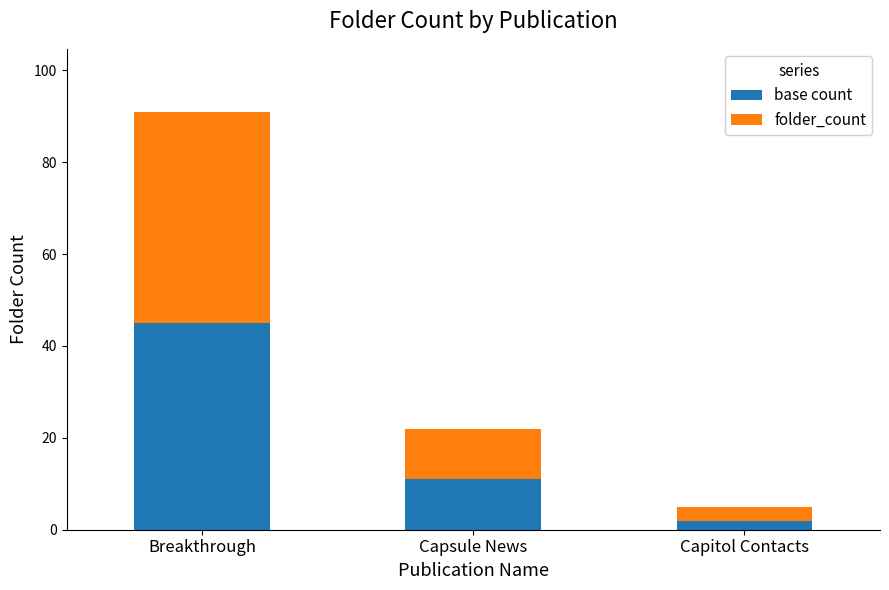

The base count series shows 67 at Breakthrough. True or false?

False